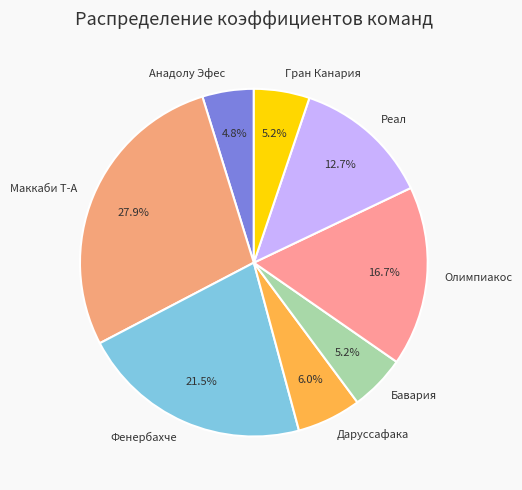

Which slice is the largest?

Маккаби Т-А